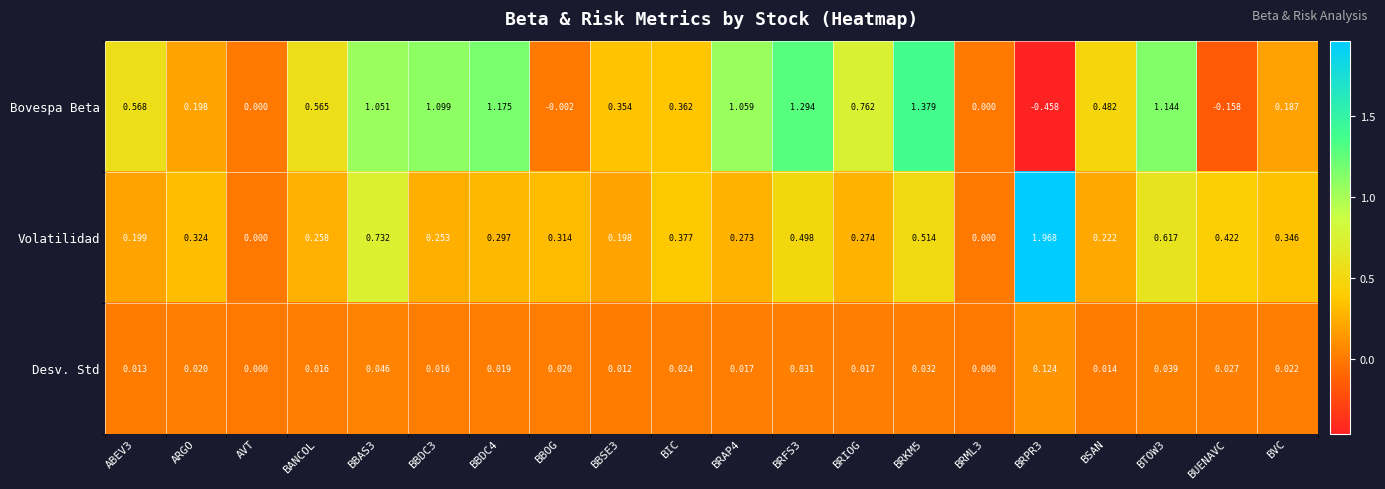

List the series in order of their peak value, highest first.

Volatilidad, Bovespa Beta, Desv. Std